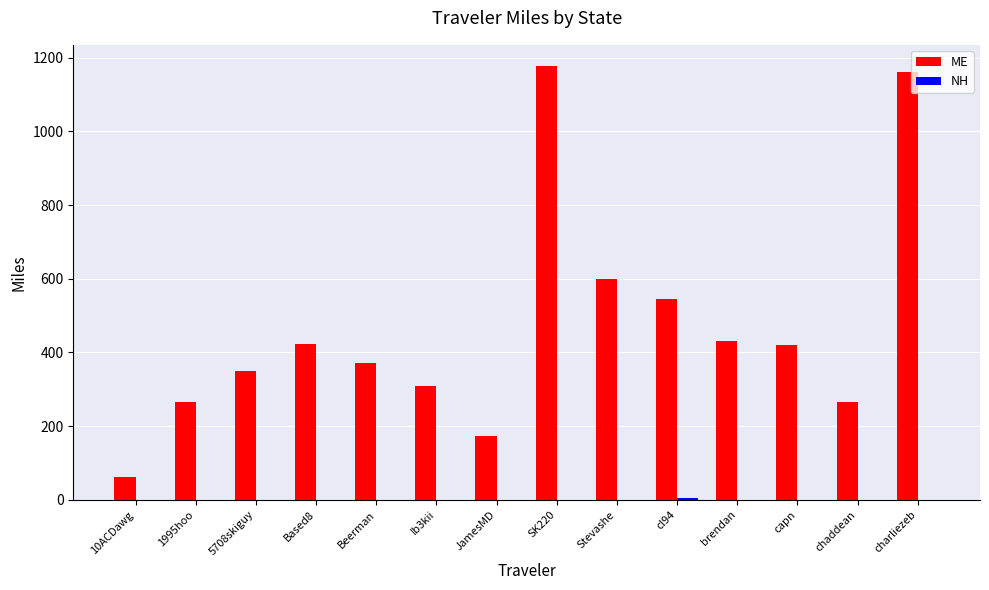

Which series has the largest total across all categories?

ME